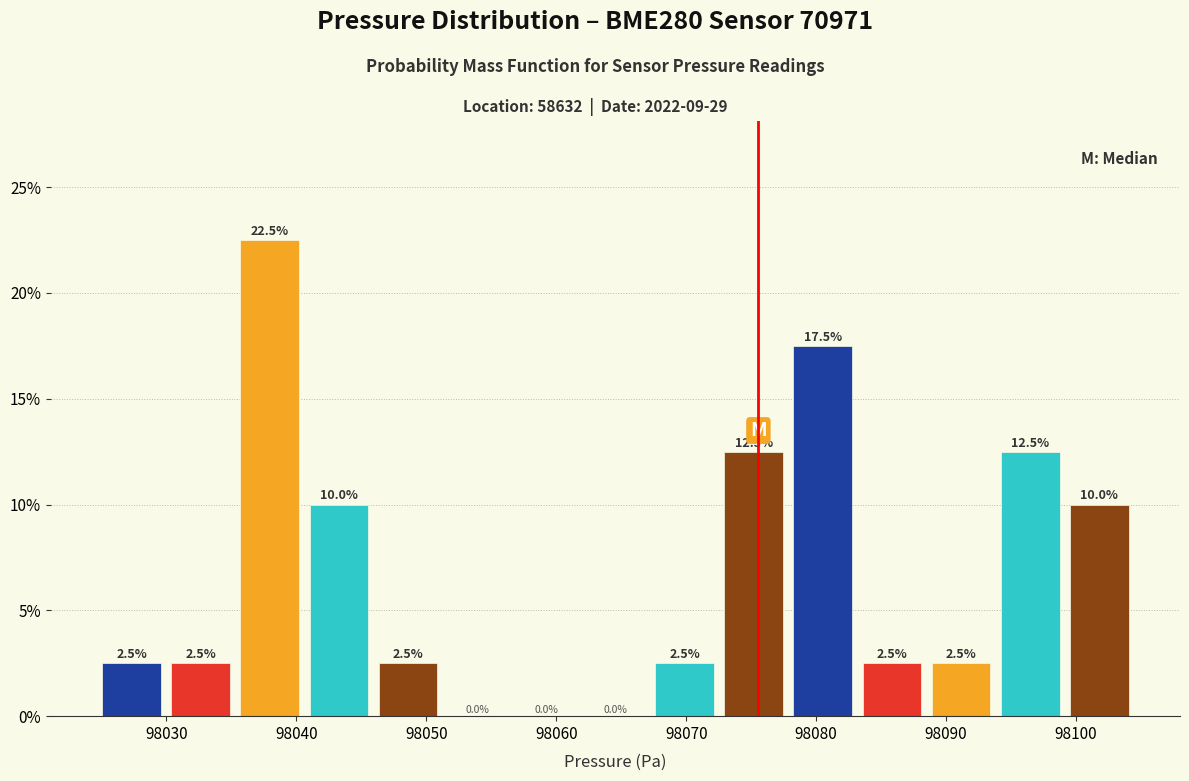

Reading left to right, list every bar in this chart as the range it spans on the x-axis followed by its height. The bar edges are not printed on the chart, so give them approximately, as read against the axis.

98025 to 98030: 2.5
98030 to 98035: 2.5
98035 to 98041: 22.5
98041 to 98046: 10.0
98046 to 98051: 2.5
98051 to 98057: 0.0
98057 to 98062: 0.0
98062 to 98067: 0.0
98067 to 98073: 2.5
98073 to 98078: 12.5
98078 to 98083: 17.5
98083 to 98088: 2.5
98088 to 98094: 2.5
98094 to 98099: 12.5
98099 to 98104: 10.0